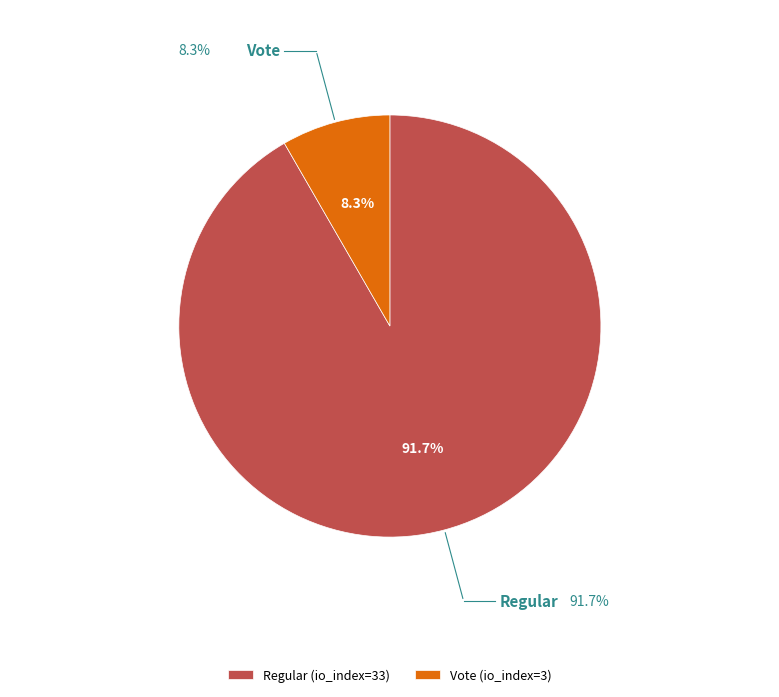

How many slices are in this pie chart?

2